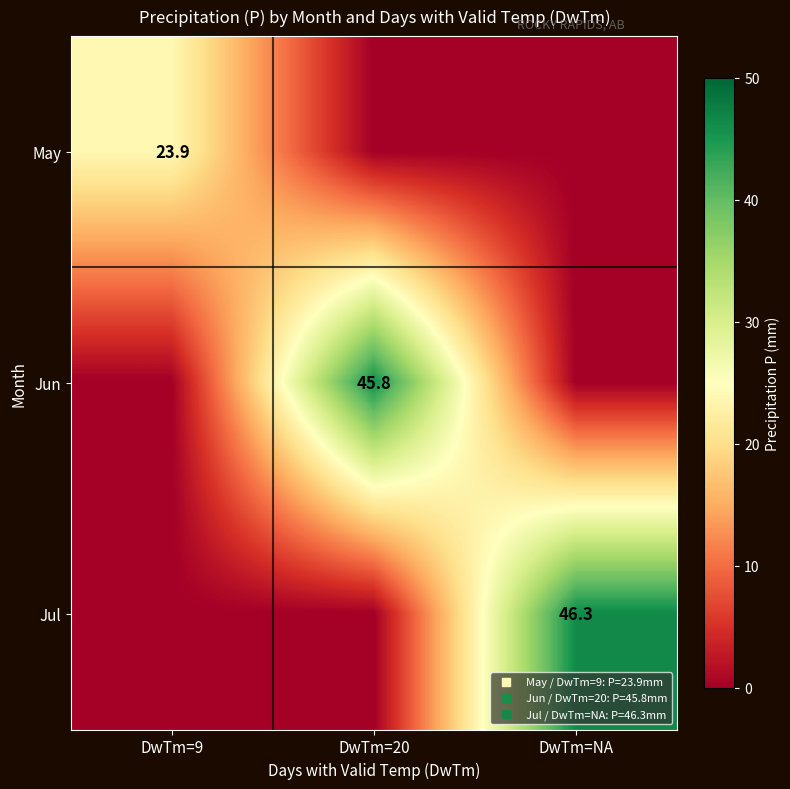

Is the value of Jul at DwTm=NA greater than the value of May at DwTm=9?

Yes